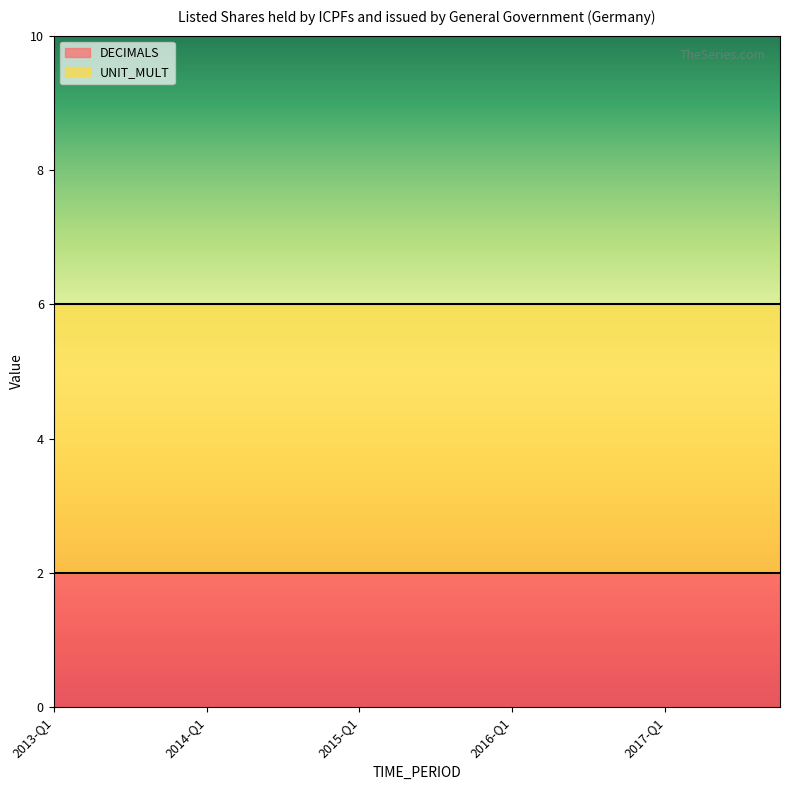

At 2014-Q4, list the series in order from largest to smallest.

UNIT_MULT, DECIMALS